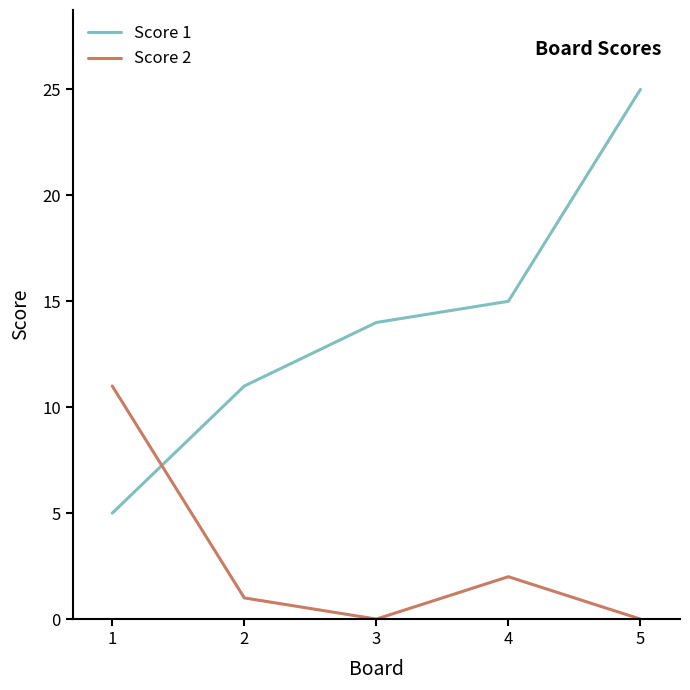

Reading left to right, what are all the values shown in this chart?

Score 1: 1=5	2=11	3=14	4=15	5=25
Score 2: 1=11	2=1	3=0	4=2	5=0